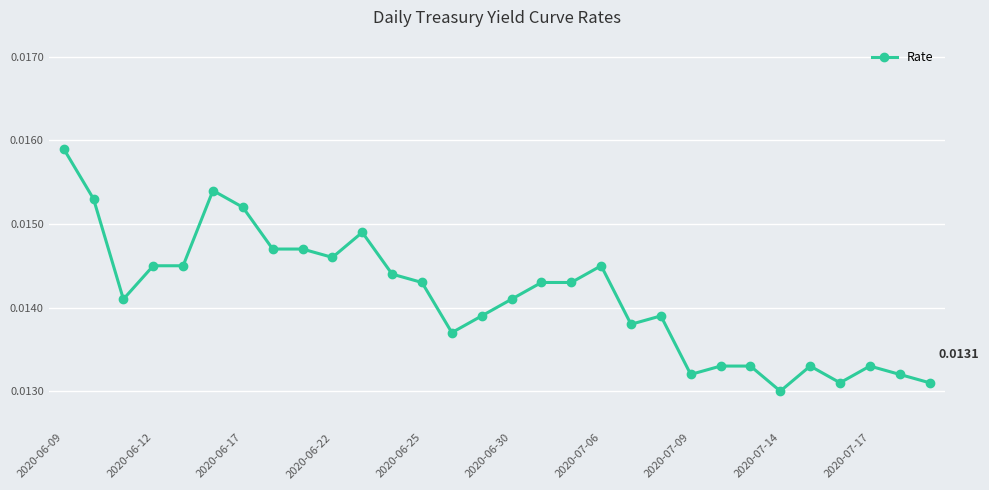

True or false: the data has more than 0 interior local peaks.

True